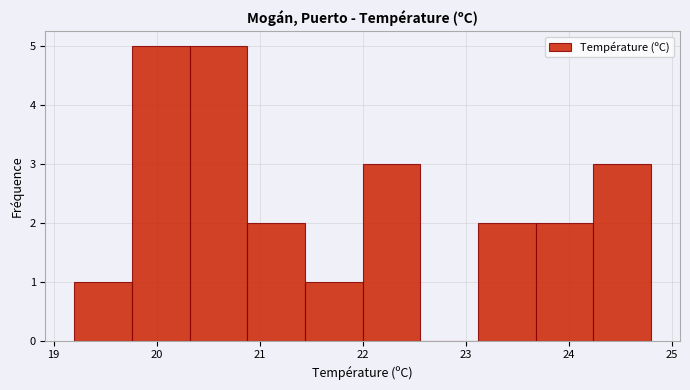

How tall is the bar that spans 22.00 to 22.56 on the x-axis? Neither the bar edges nor the heights are printed on the chart, so give them approximately, as read against the axes.

3